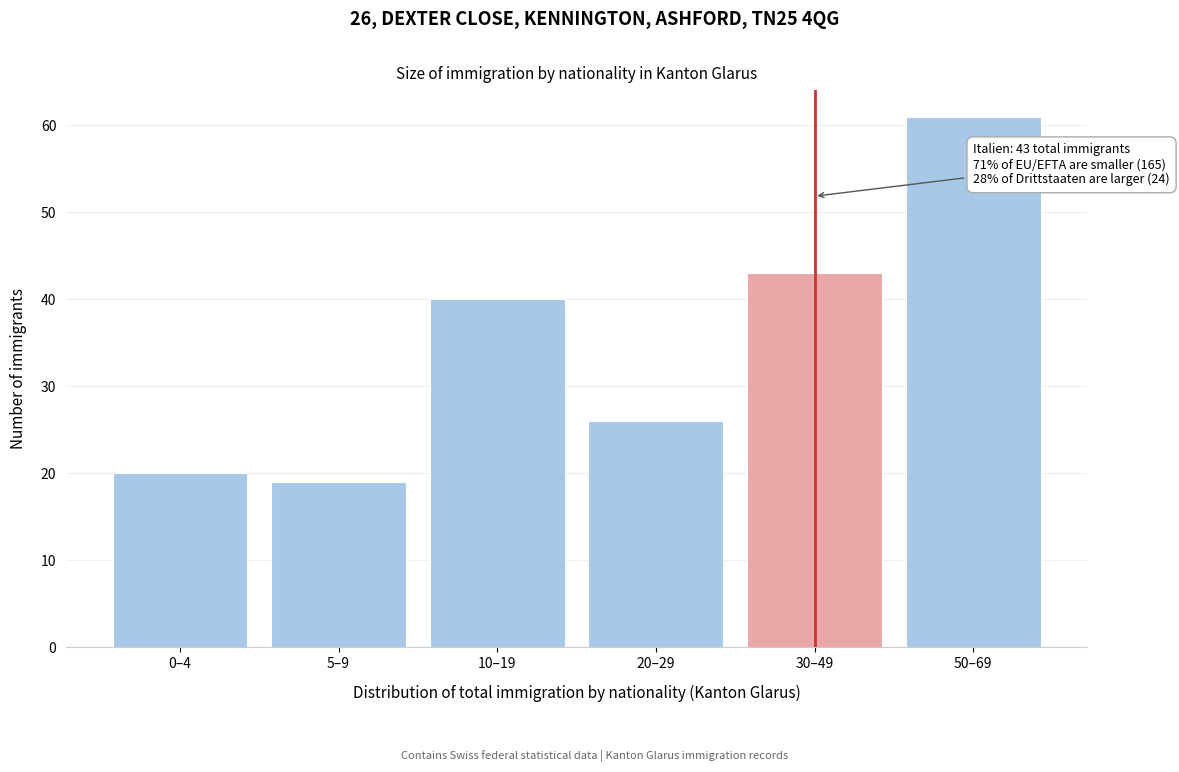

Reading left to right, transcribe all the data shown in this chart.

0–4=20	5–9=19	10–19=40	20–29=26	30–49=43	50–69=61